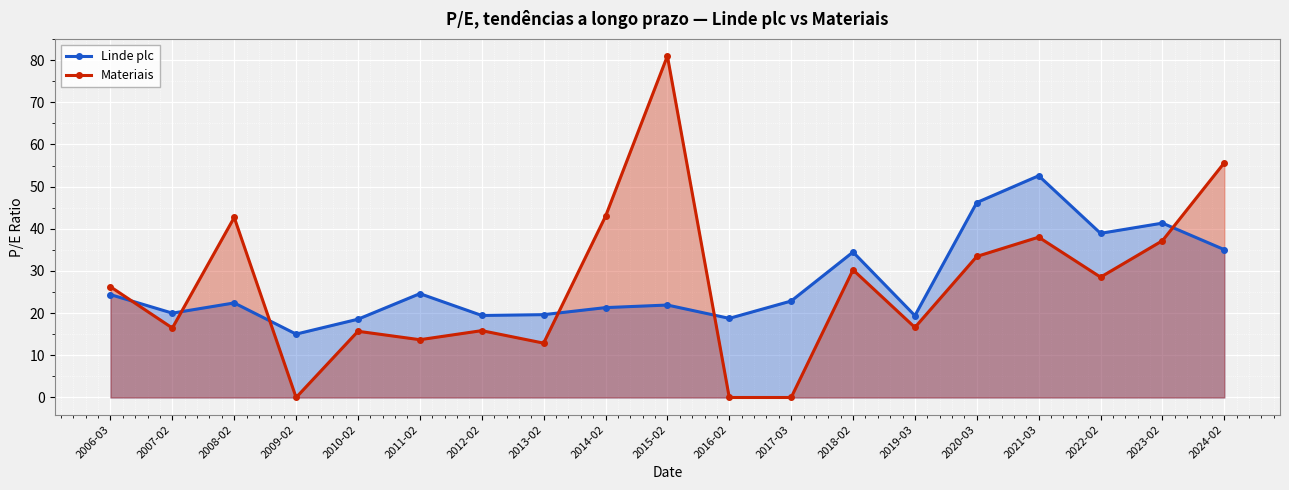

What is the approximate value of Materiais at 2023-02?

37.2